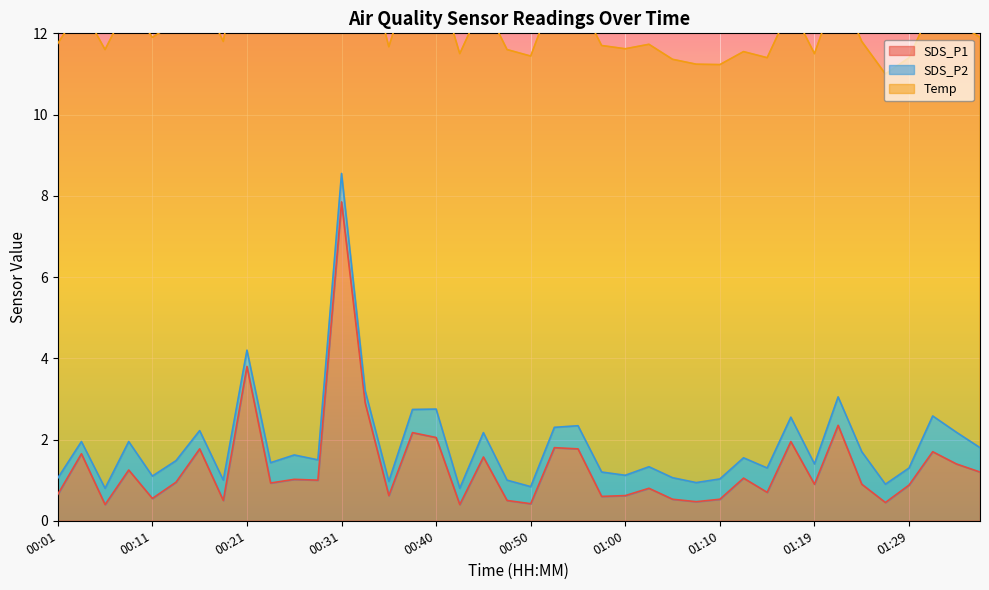

At which category does SDS_P1 reach its first local peak?

00:04